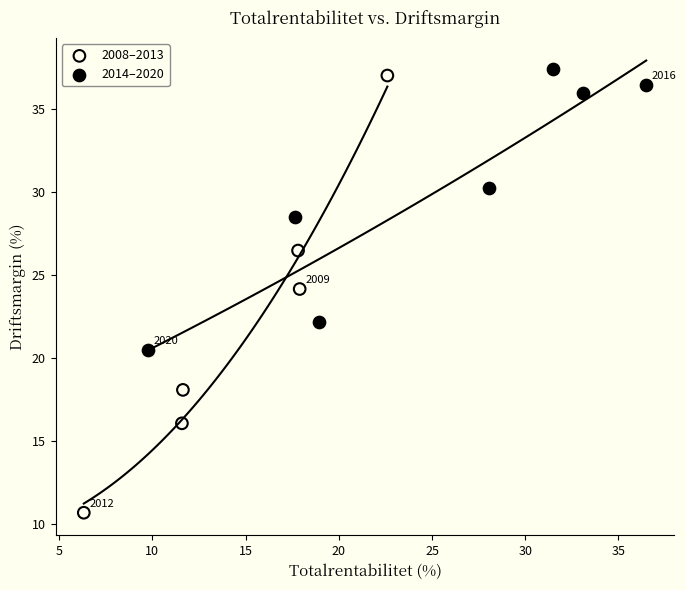

Which series contains the lowest Y value?

2008–2013